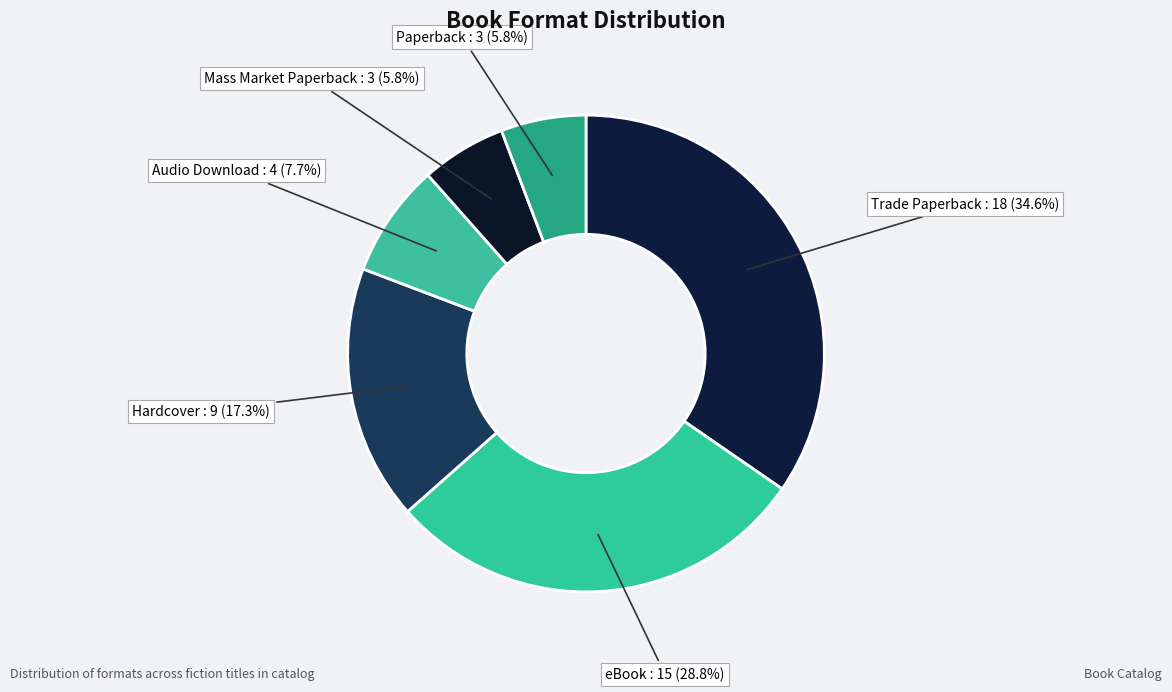

Which category has the biggest portion of the pie?

Trade Paperback